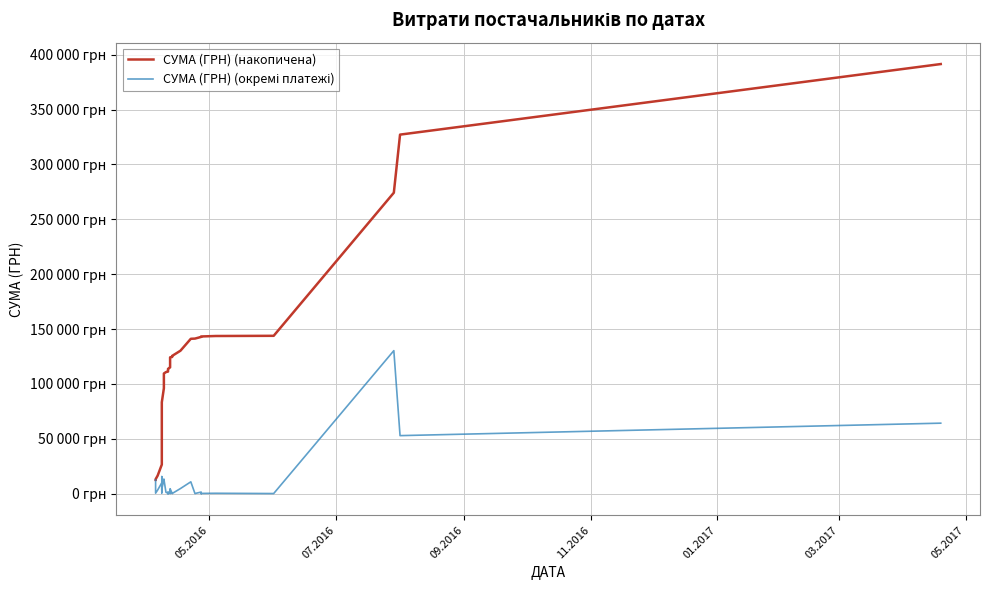

Count the number of data series in this chart.

2